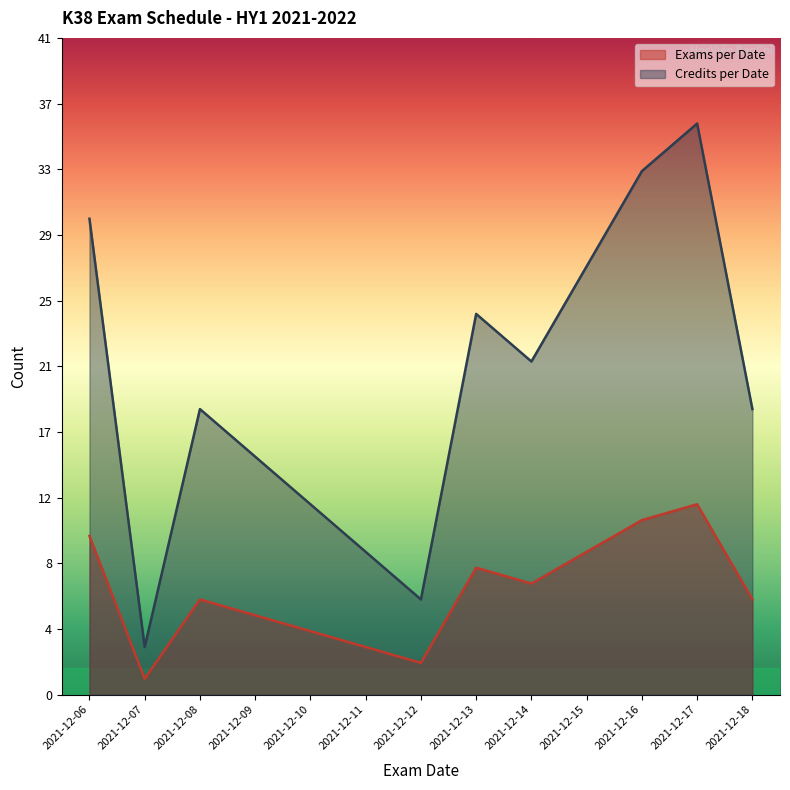

What is the spread (max minus min) of values at 2021-12-13?

16